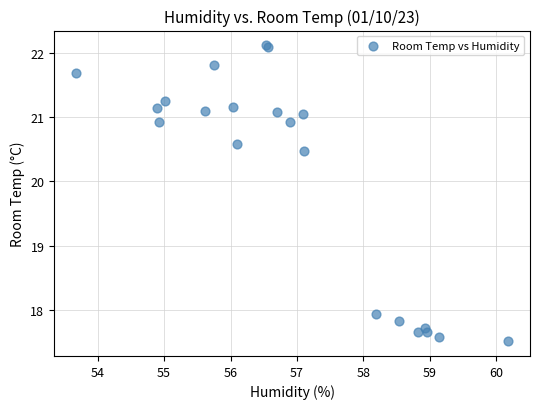

What Y value in the scatter plot is closest to 19?

17.9